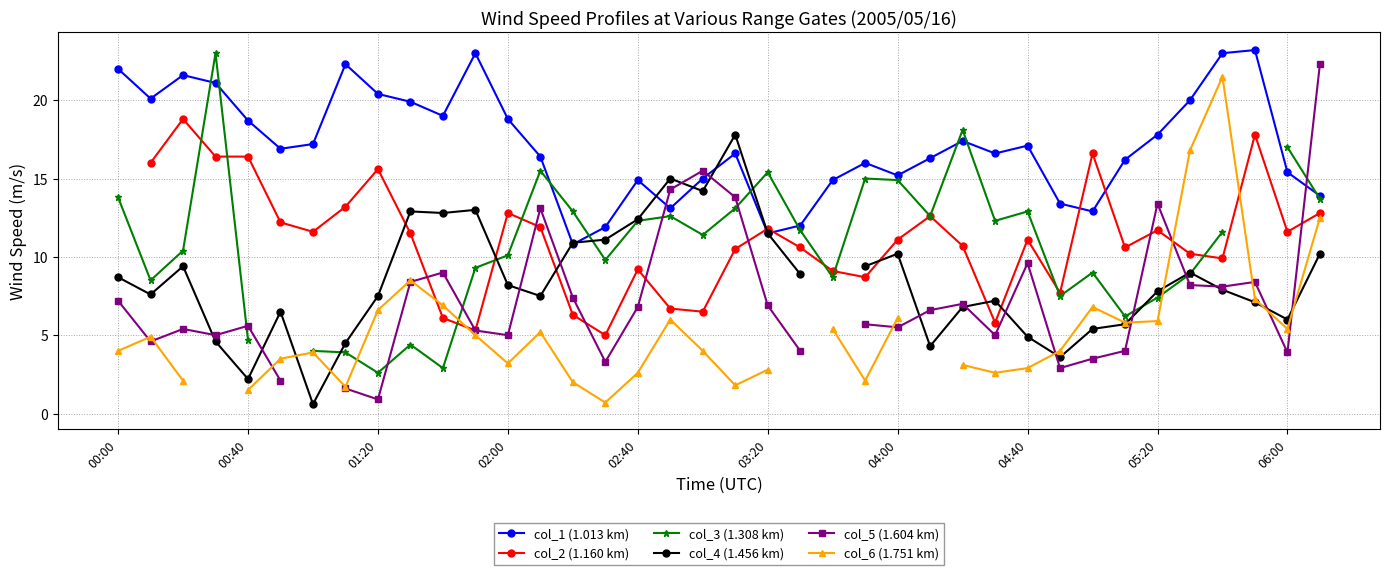

Read the col_5 (1.604 km) value at 14.

7.4